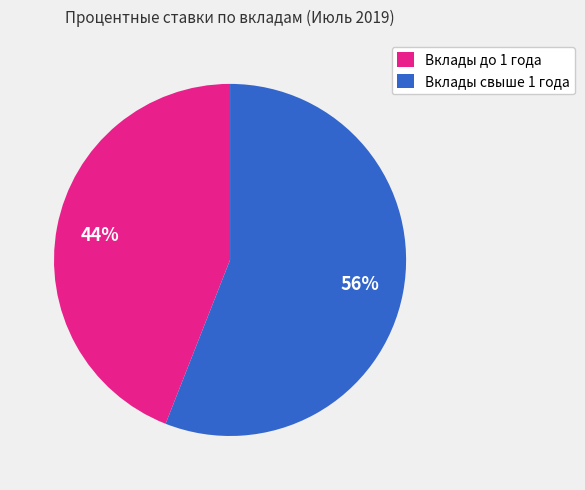

Rank the categories by value from lowest to highest.

Вклады до 1 года, Вклады свыше 1 года